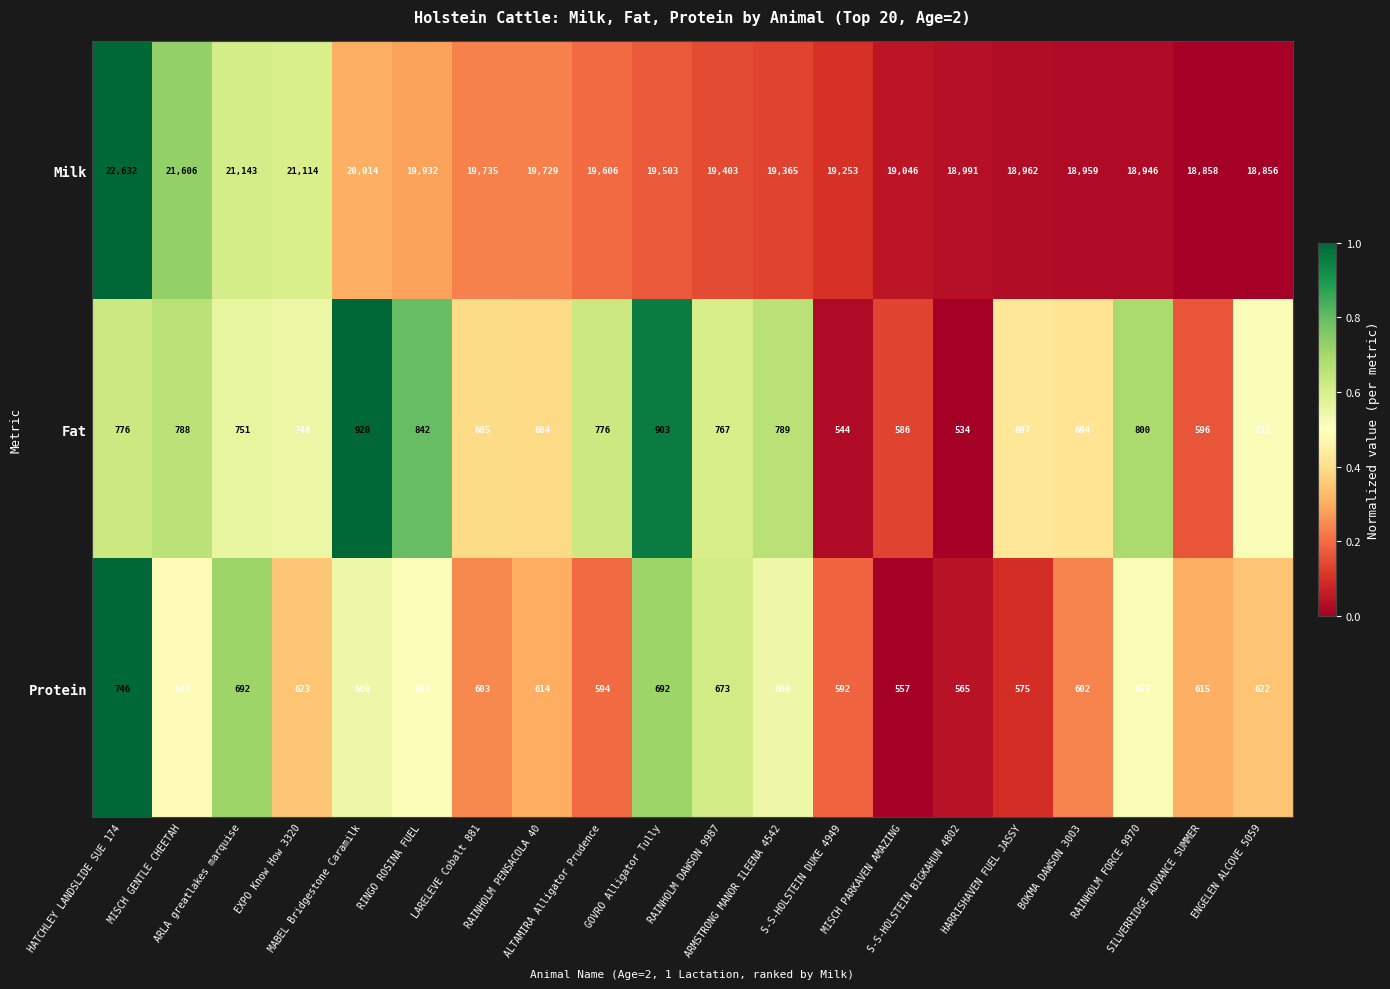

Which series has the largest total across all categories?

Milk